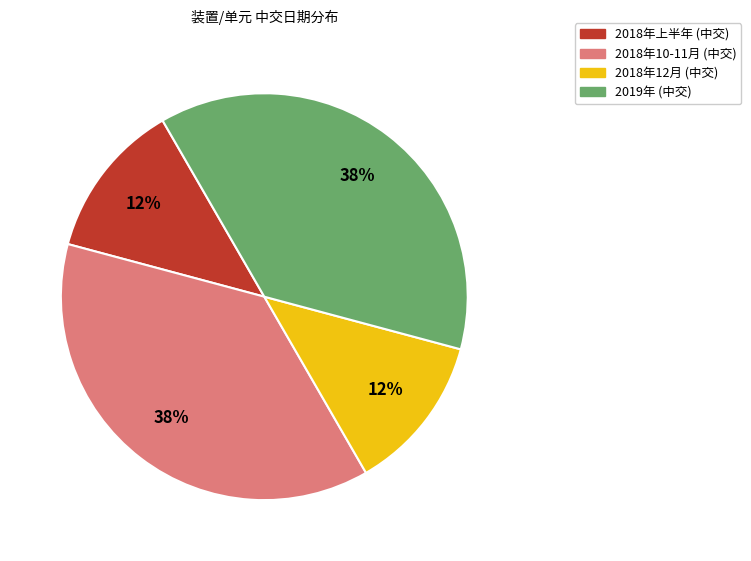

Is there a majority slice in this chart?

No